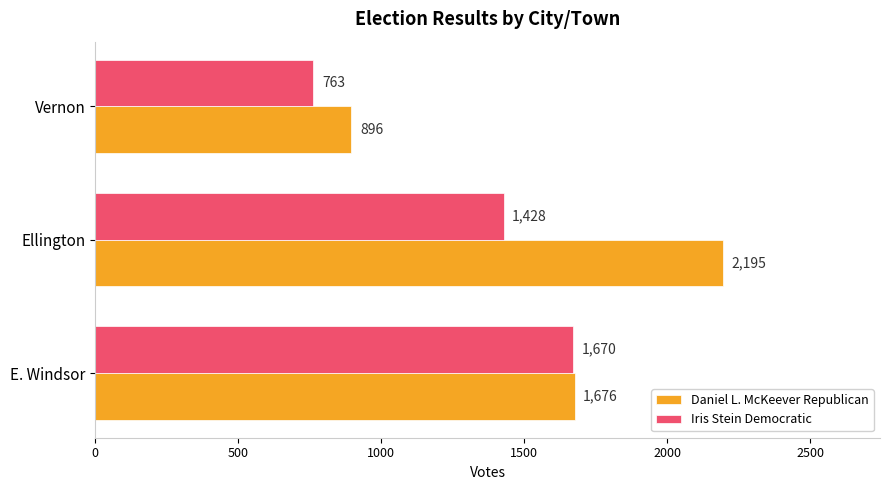

Count the Iris Stein Democratic values in the range 763 to 1670.

3